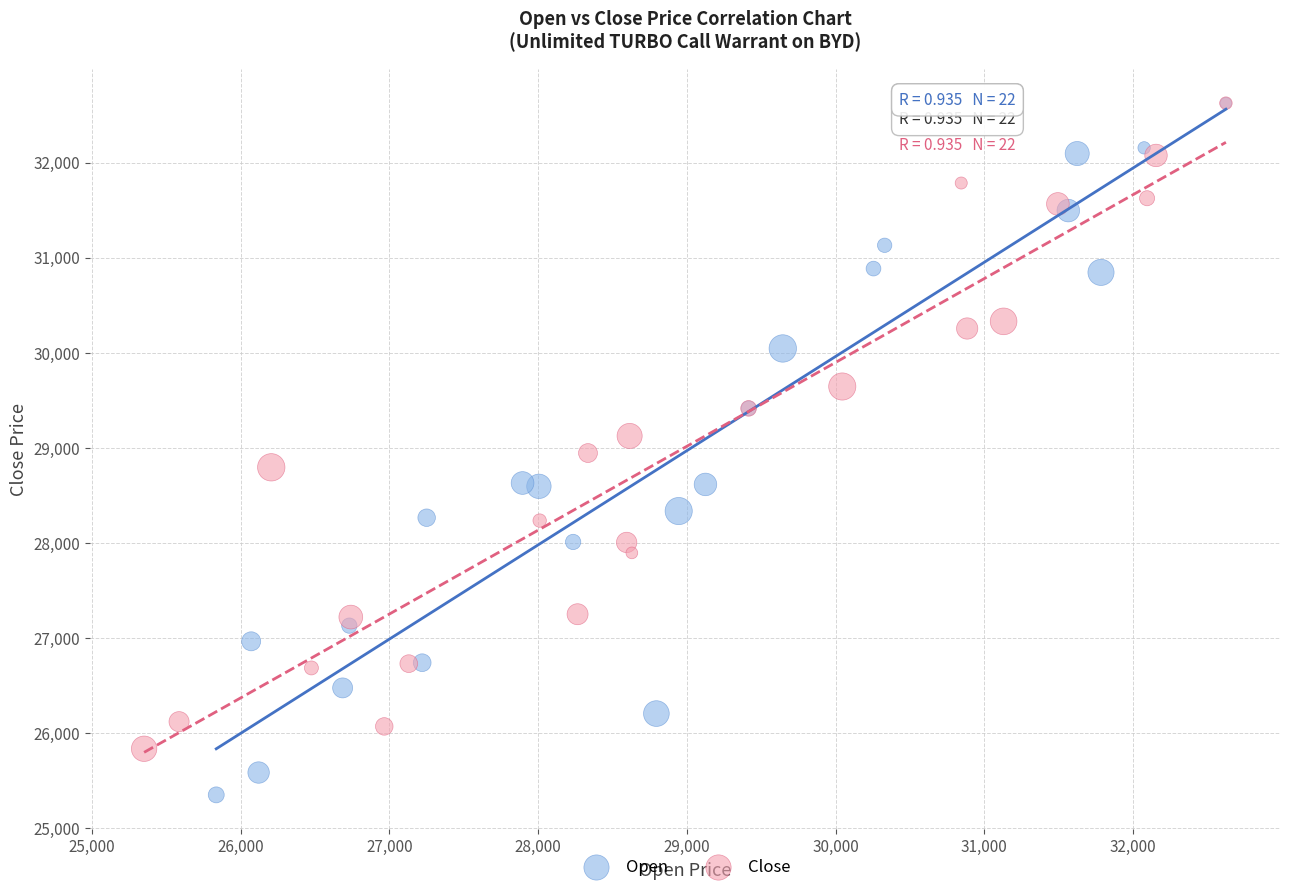

What are all the series names shown in the legend?

Open, Close